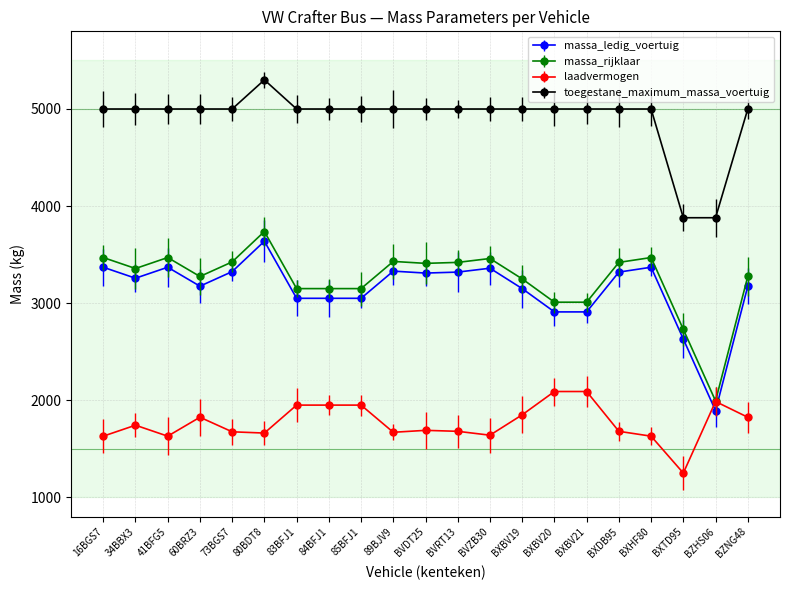

Is this an area chart (filled region under the line)?

No